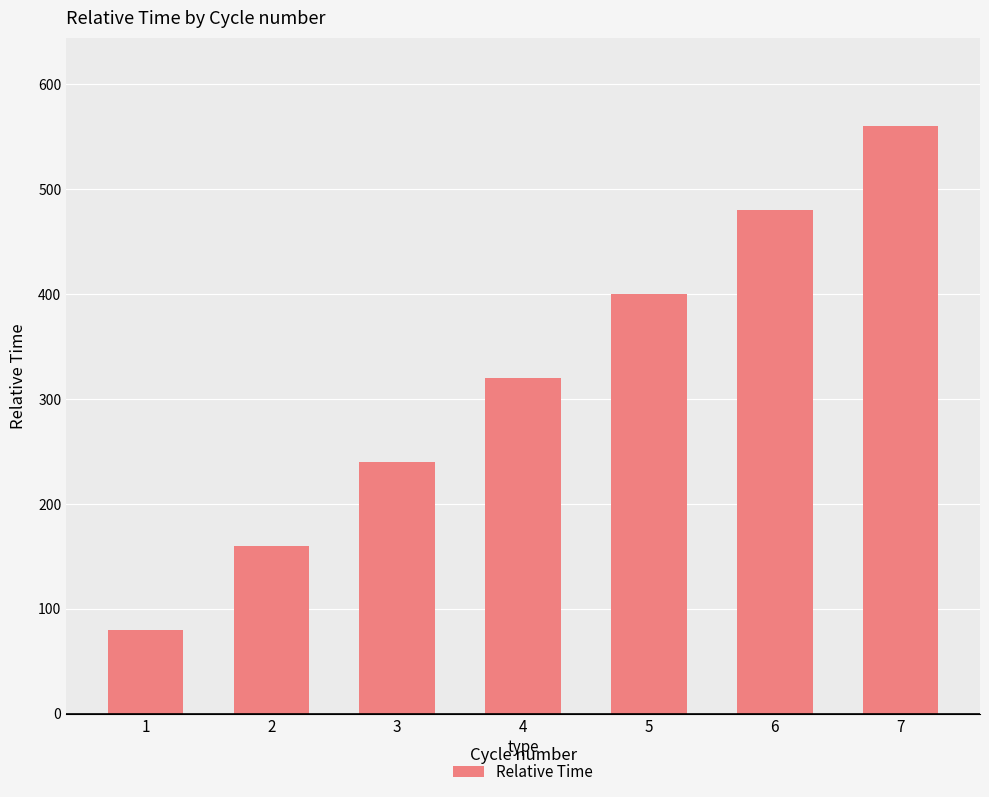

At which category does the chart reach its minimum across all series?

1